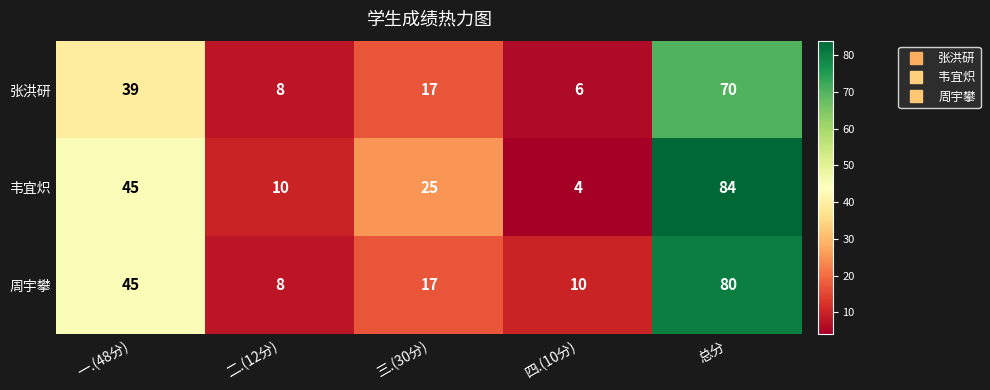

What value does the 韦宜炽 series have at 三.(30分)?

25